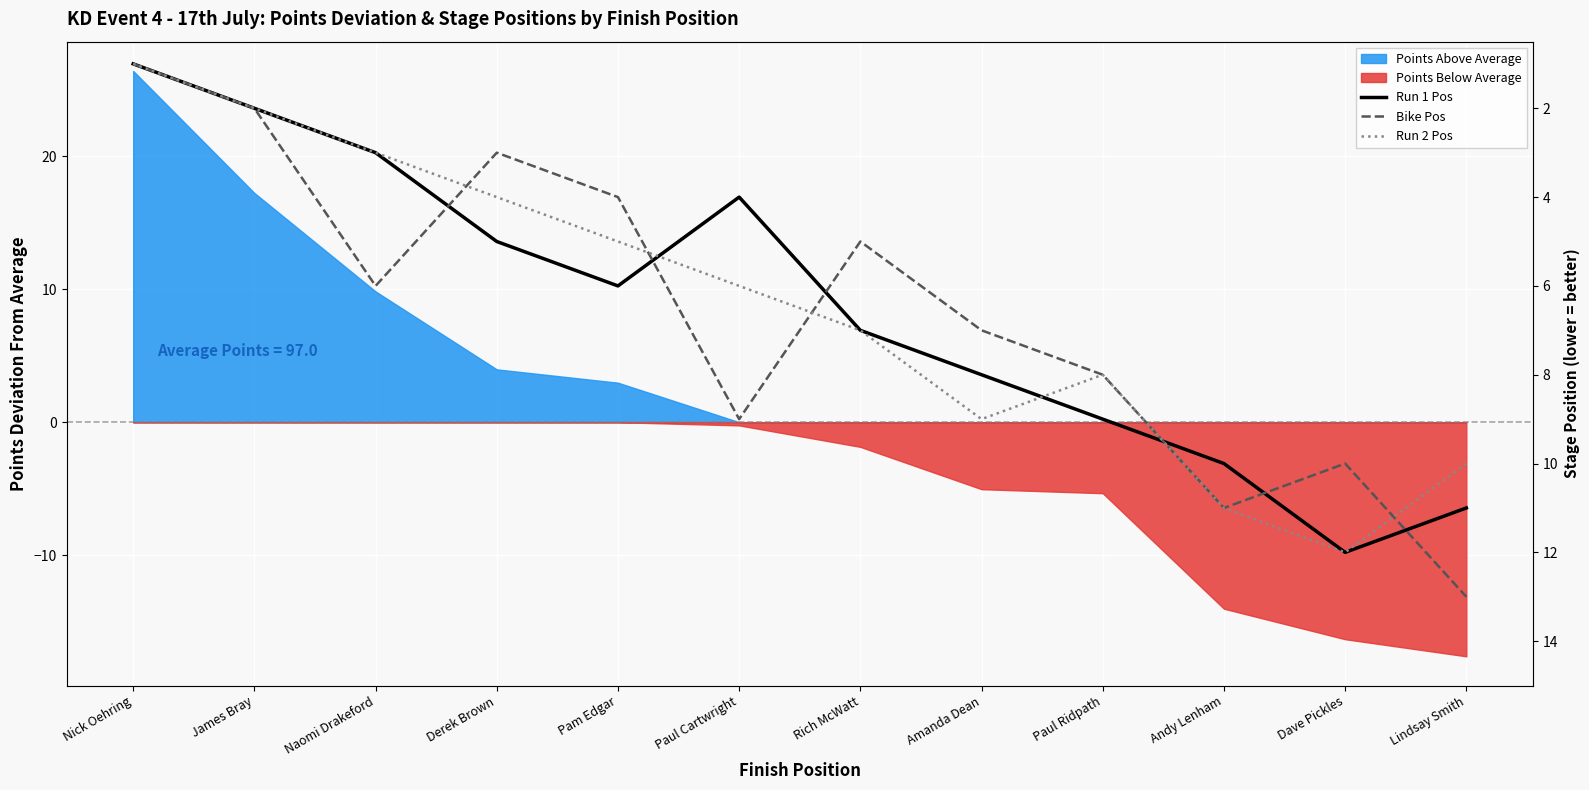

List the labels in order of Bike Pos value, smallest first.

Nick Oehring, James Bray, Derek Brown, Pam Edgar, Rich McWatt, Naomi Drakeford, Amanda Dean, Paul Ridpath, Paul Cartwright, Dave Pickles, Andy Lenham, Lindsay Smith